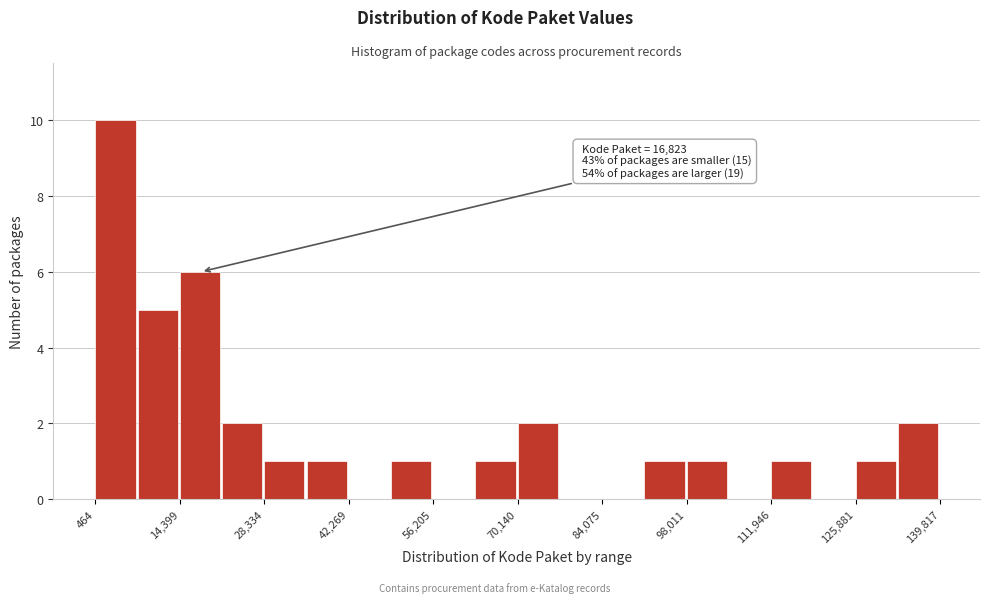

Read against the x-axis, roughly where is the centre of the tallest bar?

4000